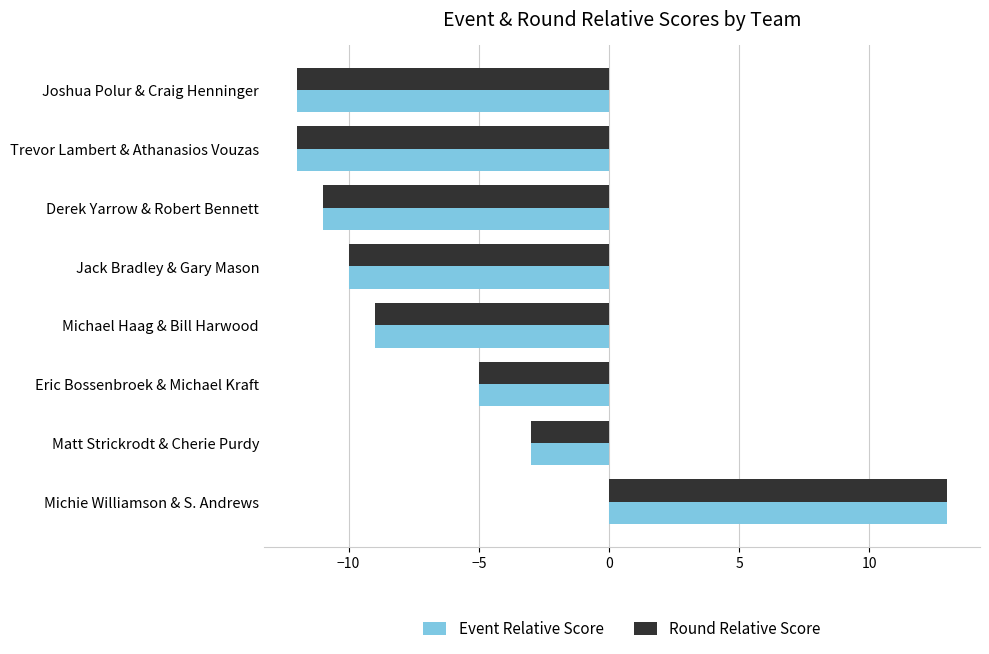

What is the average value of the Round Relative Score series?

-6